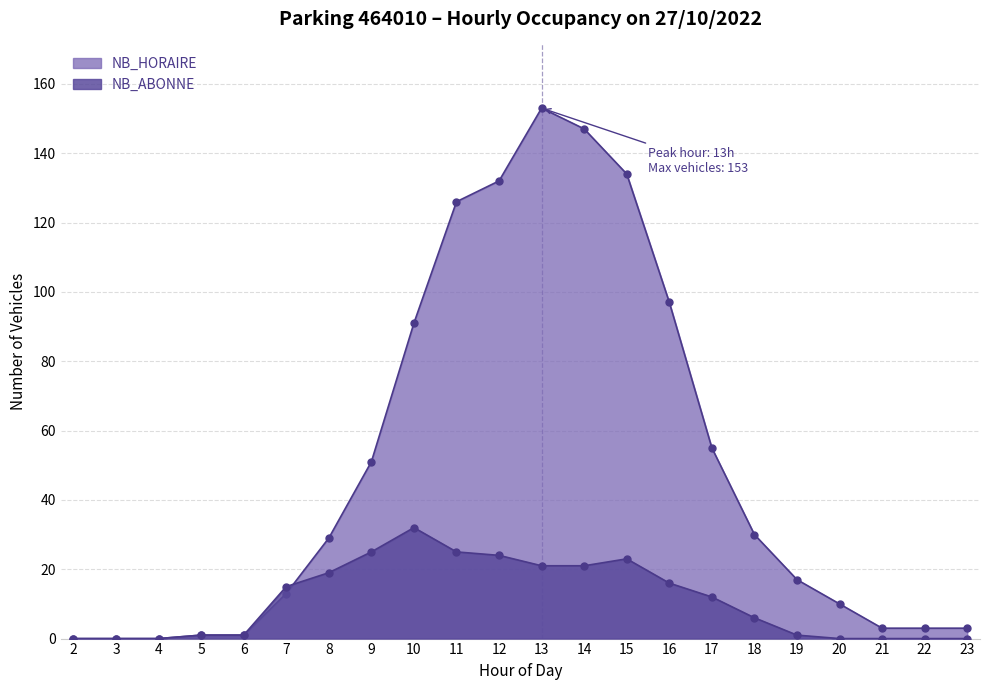

How many lines are shown in the chart?

2